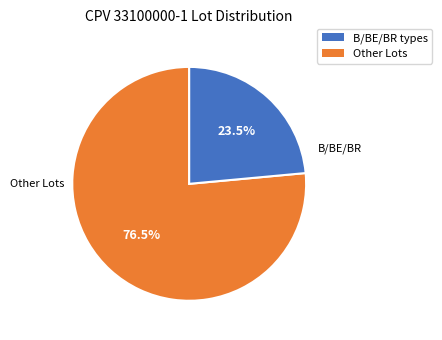

Is there any slice that represents more than half of the pie?

Yes